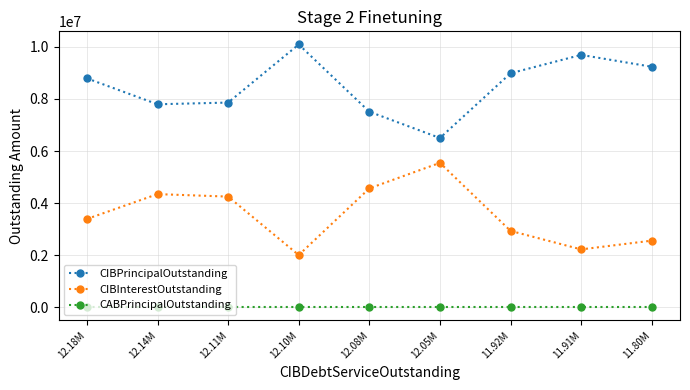

At how many categories does at least one series exceed 3244041?

9